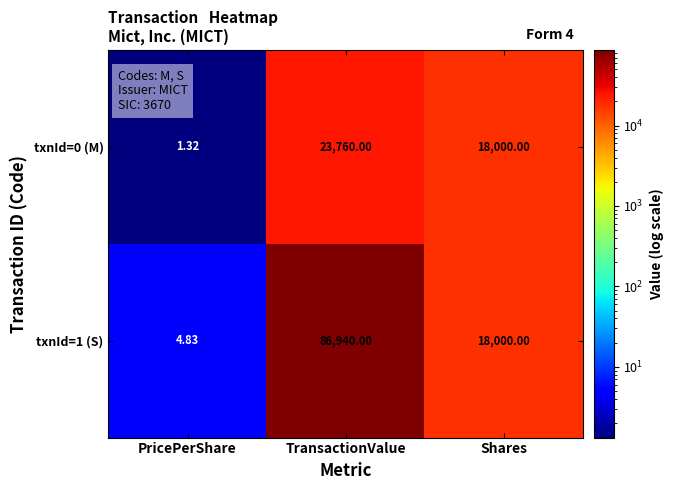

Count the number of categories in the chart.

3